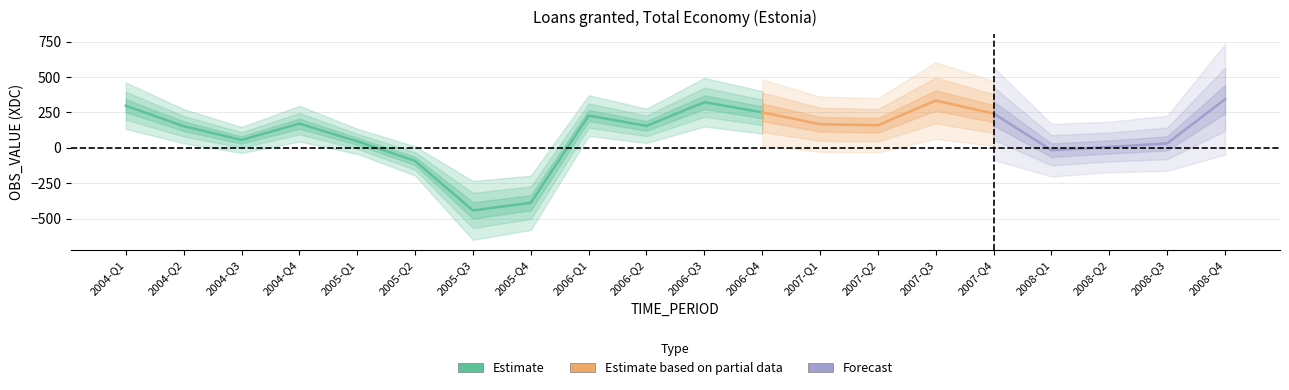

At which label does the data first exceed 158?

2004-Q1